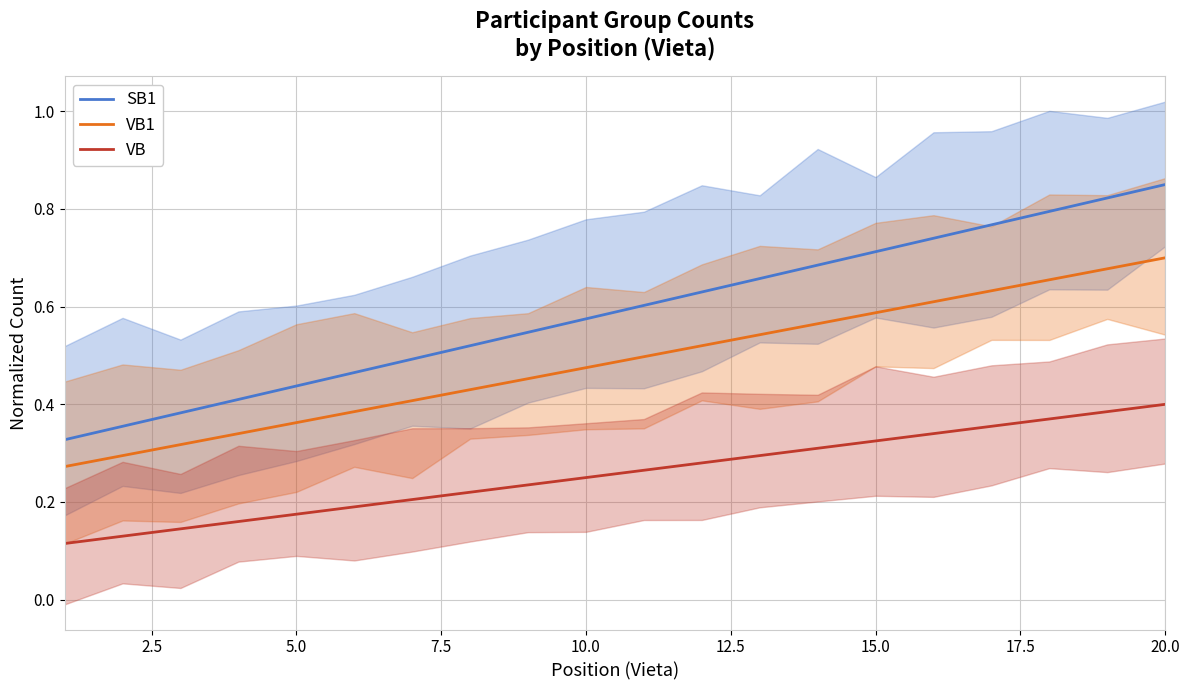

Which category has the highest value in the SB1 series?

20.0